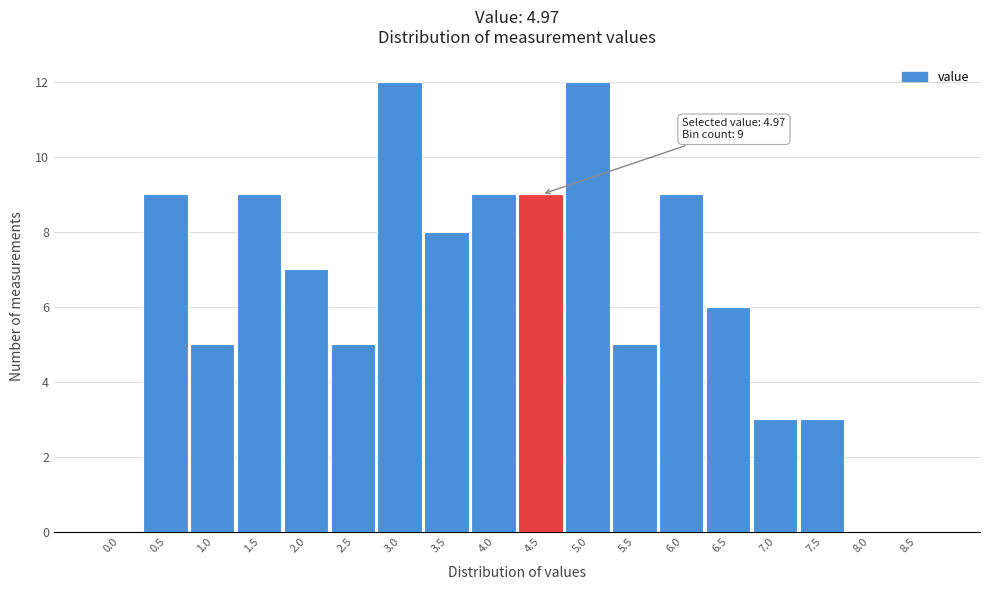

Reading left to right, list all the values displayed in this chart.

0.0=0	0.5=9	1.0=5	1.5=9	2.0=7	2.5=5	3.0=12	3.5=8	4.0=9	4.5=9	5.0=12	5.5=5	6.0=9	6.5=6	7.0=3	7.5=3	8.0=0	8.5=0